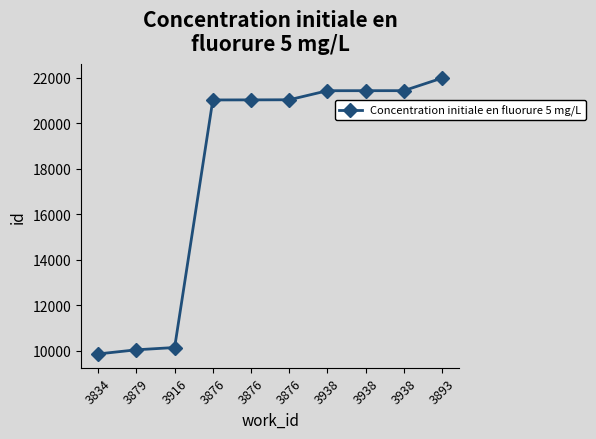

Rank the categories by value from lowest to highest.

3834, 3879, 3916, 3876, 3876, 3876, 3938, 3938, 3938, 3893